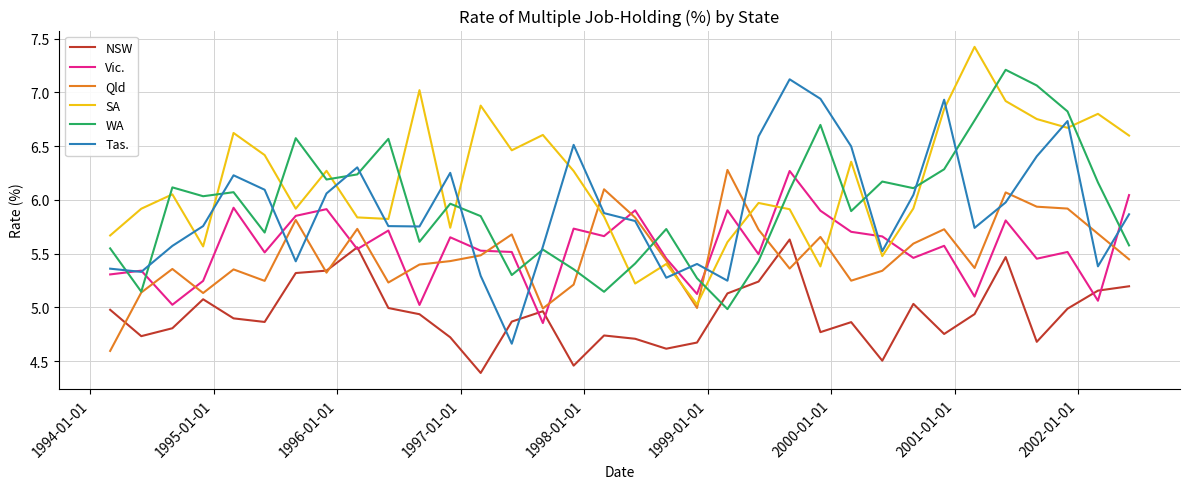

Which series has the largest range (max minus min)?

Tas.